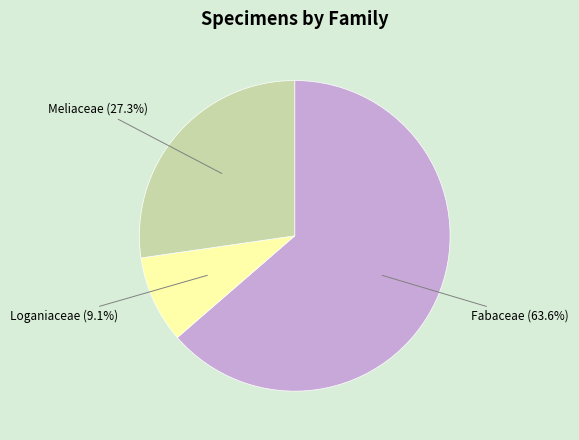

Is there a majority slice in this chart?

Yes